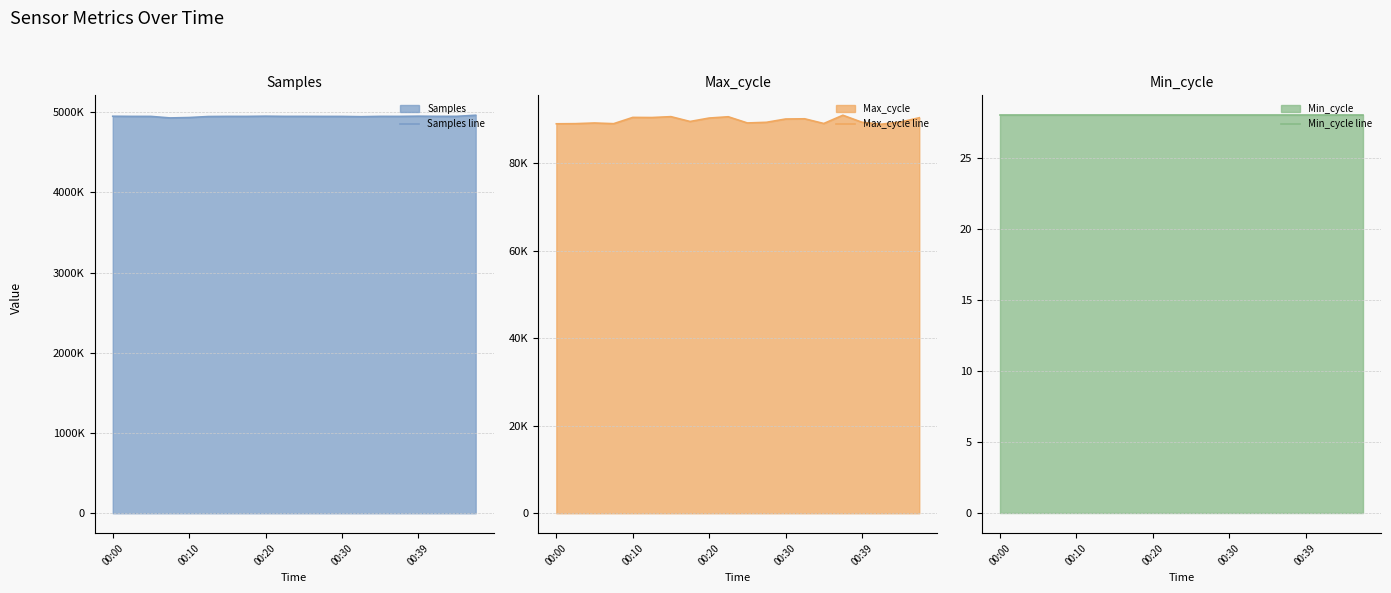

What is the maximum value shown in the chart?

4960860